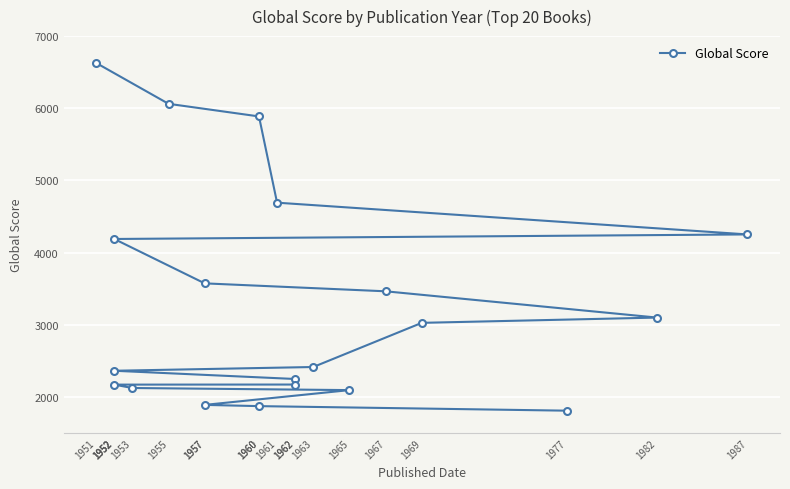

Which category has the lowest value across all series?

1977